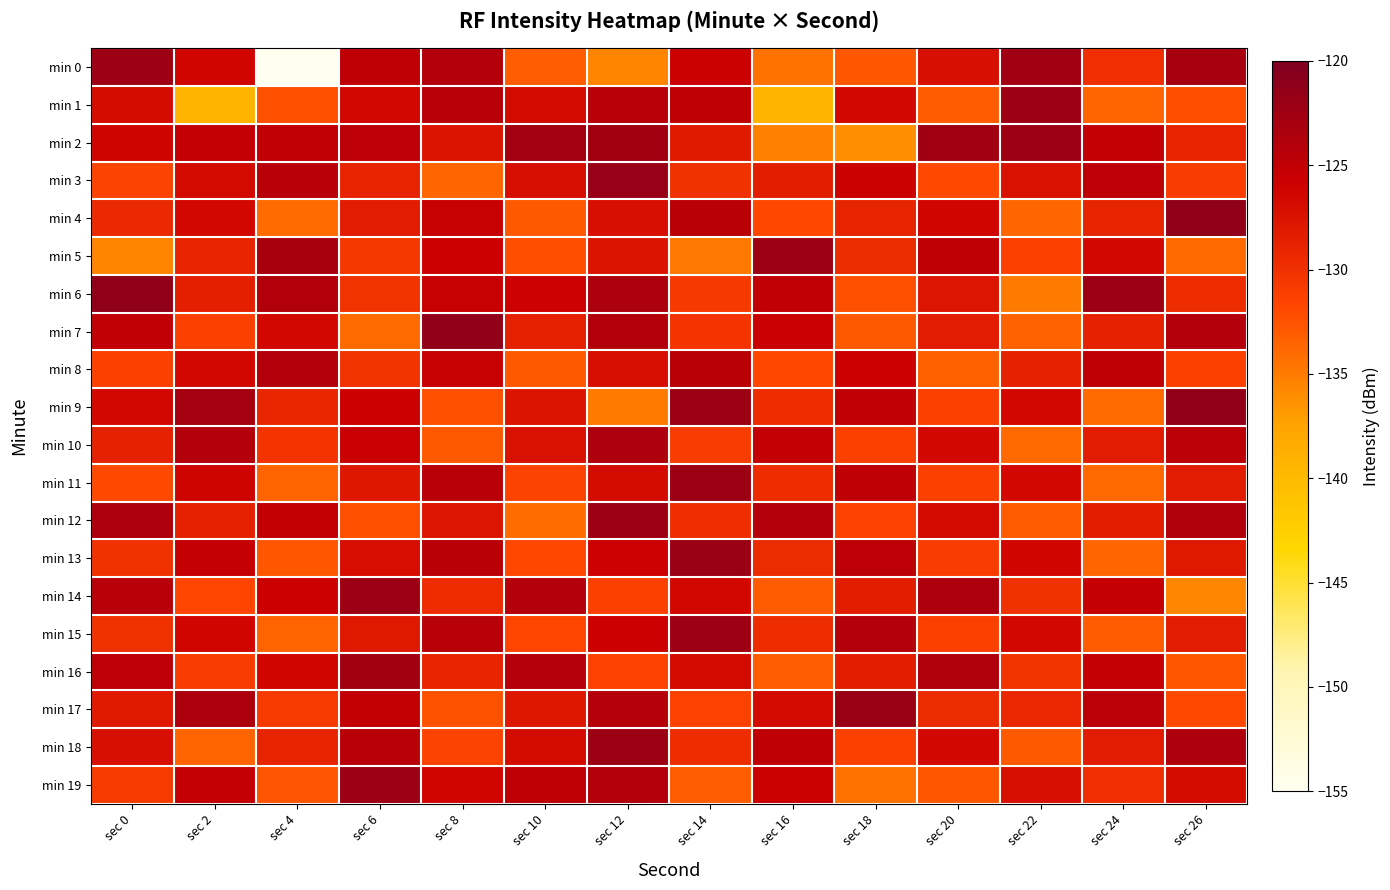

Reading left to right, transcribe all the data shown in this chart.

min 0: sec 0=-122.3	sec 2=-126.4	sec 4=-155.2	sec 6=-124.9	sec 8=-123.9	sec 10=-133.1	sec 12=-135.5	sec 14=-125.8	sec 16=-134.4	sec 18=-132.8	sec 20=-127.1	sec 22=-122.6	sec 24=-130.0	sec 26=-123.0
min 1: sec 0=-126.9	sec 2=-139.4	sec 4=-132.4	sec 6=-126.5	sec 8=-124.3	sec 10=-126.8	sec 12=-124.4	sec 14=-124.9	sec 16=-139.4	sec 18=-126.6	sec 20=-133.1	sec 22=-122.4	sec 24=-133.7	sec 26=-132.3
min 2: sec 0=-126.2	sec 2=-125.3	sec 4=-124.9	sec 6=-124.7	sec 8=-127.6	sec 10=-122.8	sec 12=-122.7	sec 14=-128.2	sec 16=-135.4	sec 18=-136.2	sec 20=-122.6	sec 22=-122.4	sec 24=-125.2	sec 26=-128.9
min 3: sec 0=-131.6	sec 2=-126.8	sec 4=-124.3	sec 6=-129.0	sec 8=-133.7	sec 10=-127.2	sec 12=-121.9	sec 14=-130.1	sec 16=-128.4	sec 18=-125.8	sec 20=-132.0	sec 22=-127.3	sec 24=-124.7	sec 26=-131.0
min 4: sec 0=-129.3	sec 2=-126.7	sec 4=-134.0	sec 6=-128.2	sec 8=-125.6	sec 10=-132.9	sec 12=-127.1	sec 14=-124.5	sec 16=-131.8	sec 18=-129.0	sec 20=-126.3	sec 22=-133.7	sec 24=-128.9	sec 26=-121.2
min 5: sec 0=-135.6	sec 2=-128.9	sec 4=-123.2	sec 6=-130.6	sec 8=-125.9	sec 10=-132.2	sec 12=-127.6	sec 14=-134.9	sec 16=-122.2	sec 18=-129.6	sec 20=-124.9	sec 22=-131.2	sec 24=-126.6	sec 26=-133.9
min 6: sec 0=-121.2	sec 2=-128.6	sec 4=-123.9	sec 6=-130.2	sec 8=-125.6	sec 10=-126.1	sec 12=-123.4	sec 14=-130.8	sec 16=-125.0	sec 18=-132.3	sec 20=-127.7	sec 22=-135.0	sec 24=-122.3	sec 26=-129.7
min 7: sec 0=-125.0	sec 2=-131.3	sec 4=-126.6	sec 6=-134.0	sec 8=-121.3	sec 10=-128.6	sec 12=-124.0	sec 14=-130.3	sec 16=-125.6	sec 18=-133.0	sec 20=-128.3	sec 22=-133.5	sec 24=-128.8	sec 26=-124.0
min 8: sec 0=-131.3	sec 2=-126.7	sec 4=-123.9	sec 6=-130.2	sec 8=-125.6	sec 10=-132.9	sec 12=-127.1	sec 14=-124.5	sec 16=-131.8	sec 18=-126.0	sec 20=-133.3	sec 22=-128.7	sec 24=-124.9	sec 26=-131.2
min 9: sec 0=-126.6	sec 2=-122.9	sec 4=-129.1	sec 6=-126.0	sec 8=-132.3	sec 10=-127.7	sec 12=-135.0	sec 14=-122.3	sec 16=-129.7	sec 18=-125.0	sec 20=-131.3	sec 22=-126.7	sec 24=-134.0	sec 26=-121.3
min 10: sec 0=-128.7	sec 2=-124.0	sec 4=-130.3	sec 6=-125.7	sec 8=-133.0	sec 10=-127.3	sec 12=-123.7	sec 14=-131.0	sec 16=-125.3	sec 18=-131.2	sec 20=-126.6	sec 22=-133.9	sec 24=-128.2	sec 26=-124.6
min 11: sec 0=-131.9	sec 2=-126.2	sec 4=-133.6	sec 6=-127.9	sec 8=-124.2	sec 10=-131.6	sec 12=-126.9	sec 14=-122.2	sec 16=-129.6	sec 18=-124.9	sec 20=-131.2	sec 22=-126.6	sec 24=-133.9	sec 26=-128.2
min 12: sec 0=-123.6	sec 2=-128.8	sec 4=-125.1	sec 6=-132.4	sec 8=-127.8	sec 10=-134.1	sec 12=-122.4	sec 14=-129.8	sec 16=-124.1	sec 18=-131.4	sec 20=-126.8	sec 22=-133.1	sec 24=-128.4	sec 26=-123.8
min 13: sec 0=-130.1	sec 2=-125.4	sec 4=-132.8	sec 6=-127.1	sec 8=-124.4	sec 10=-131.8	sec 12=-126.1	sec 14=-122.1	sec 16=-129.4	sec 18=-124.8	sec 20=-131.0	sec 22=-126.3	sec 24=-133.7	sec 26=-128.0
min 14: sec 0=-124.3	sec 2=-131.7	sec 4=-126.0	sec 6=-122.3	sec 8=-129.7	sec 10=-124.0	sec 12=-131.3	sec 14=-126.7	sec 16=-133.0	sec 18=-128.3	sec 20=-123.7	sec 22=-130.0	sec 24=-125.3	sec 26=-135.7
min 15: sec 0=-130.0	sec 2=-126.3	sec 4=-133.7	sec 6=-128.0	sec 8=-124.3	sec 10=-131.7	sec 12=-126.0	sec 14=-122.3	sec 16=-129.7	sec 18=-124.0	sec 20=-131.3	sec 22=-126.7	sec 24=-133.0	sec 26=-128.3
min 16: sec 0=-124.7	sec 2=-131.0	sec 4=-126.3	sec 6=-122.7	sec 8=-129.0	sec 10=-124.1	sec 12=-131.5	sec 14=-126.8	sec 16=-133.1	sec 18=-128.5	sec 20=-123.8	sec 22=-130.1	sec 24=-125.5	sec 26=-132.8
min 17: sec 0=-128.1	sec 2=-123.5	sec 4=-130.8	sec 6=-125.1	sec 8=-132.5	sec 10=-127.8	sec 12=-124.1	sec 14=-131.5	sec 16=-126.8	sec 18=-122.1	sec 20=-129.5	sec 22=-129.2	sec 24=-124.6	sec 26=-131.9
min 18: sec 0=-127.2	sec 2=-133.6	sec 4=-128.9	sec 6=-124.2	sec 8=-131.6	sec 10=-126.9	sec 12=-122.2	sec 14=-129.6	sec 16=-124.9	sec 18=-131.2	sec 20=-126.6	sec 22=-132.9	sec 24=-128.2	sec 26=-123.6
min 19: sec 0=-130.9	sec 2=-125.2	sec 4=-132.6	sec 6=-122.3	sec 8=-126.4	sec 10=-124.9	sec 12=-123.9	sec 14=-133.1	sec 16=-125.8	sec 18=-134.4	sec 20=-132.8	sec 22=-127.1	sec 24=-130.0	sec 26=-126.9